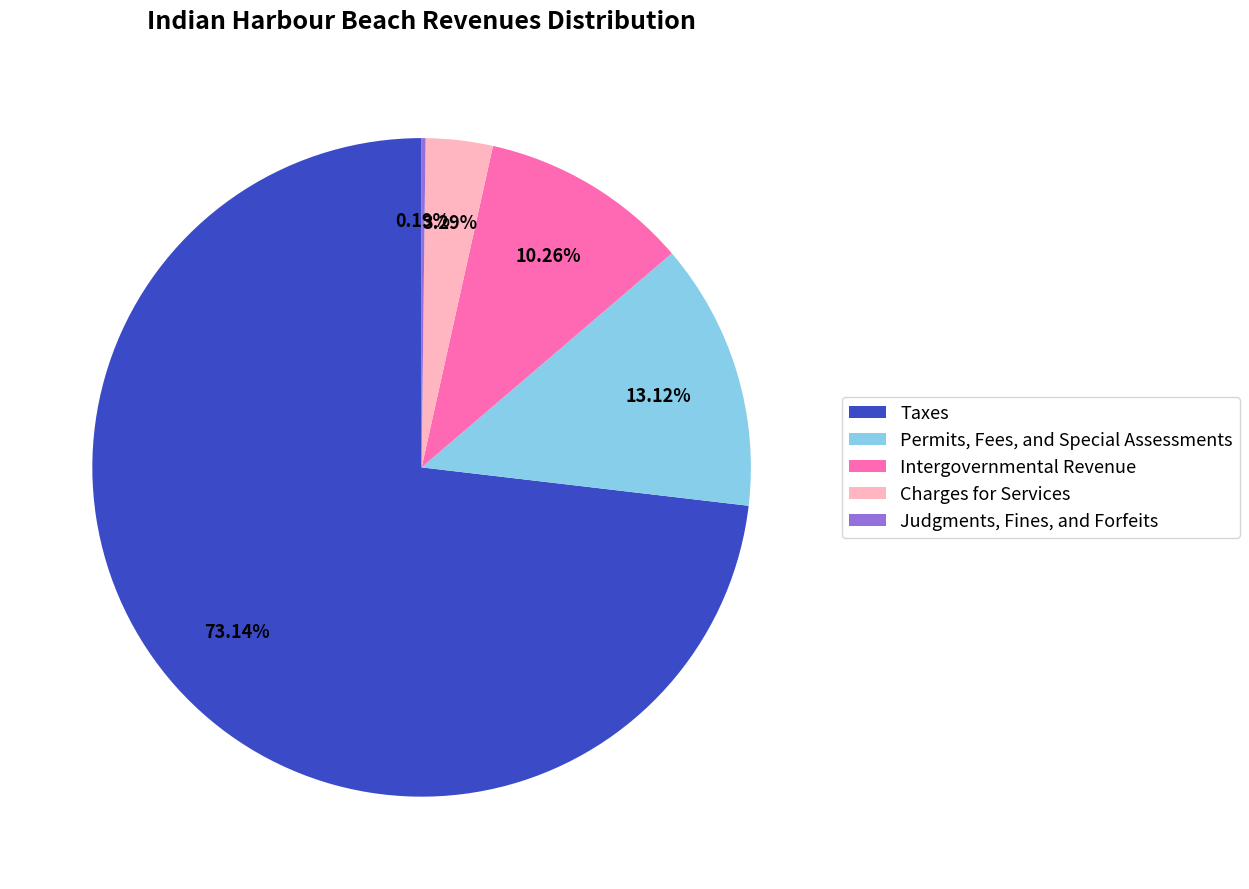

Combined, do Charges for Services and Permits, Fees, and Special Assessments account for over 50%?

No